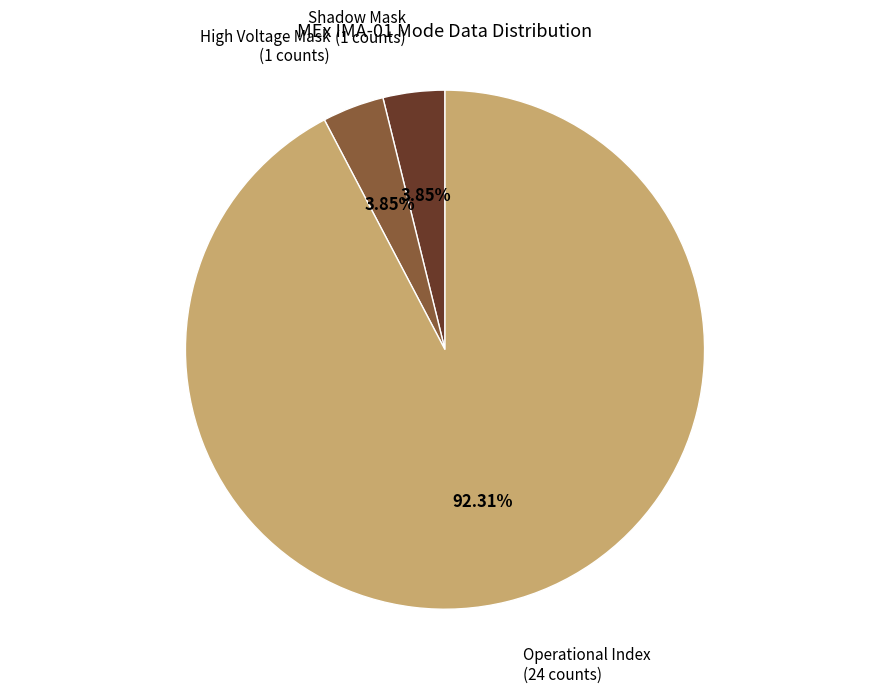

Is there a majority slice in this chart?

Yes